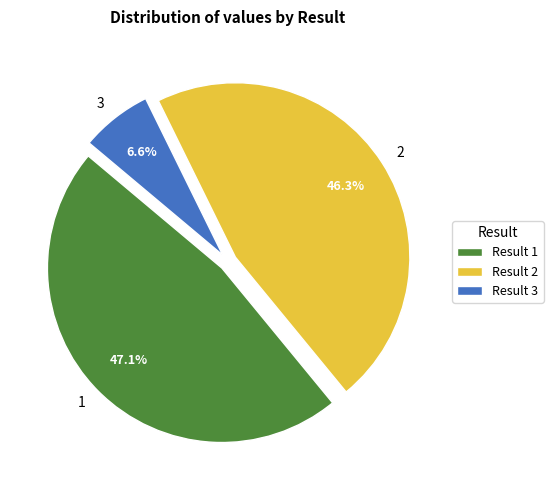

Does 1 represent more than half of the total?

No